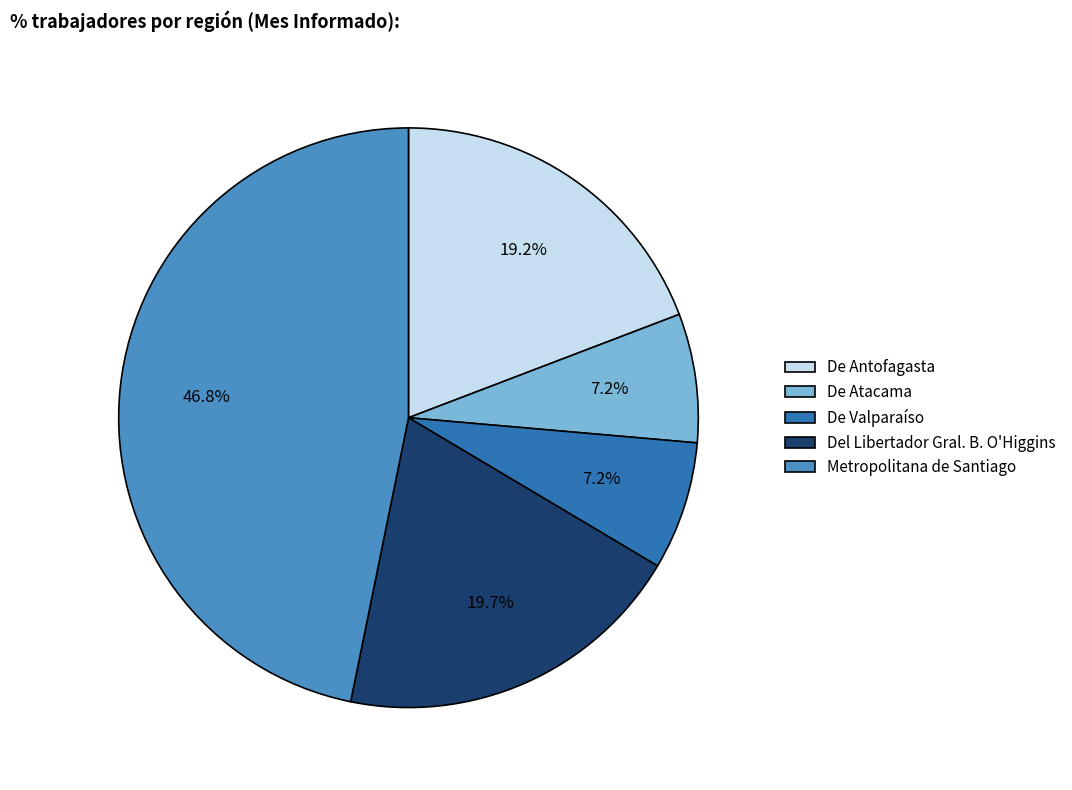

How many segments does this pie chart have?

5